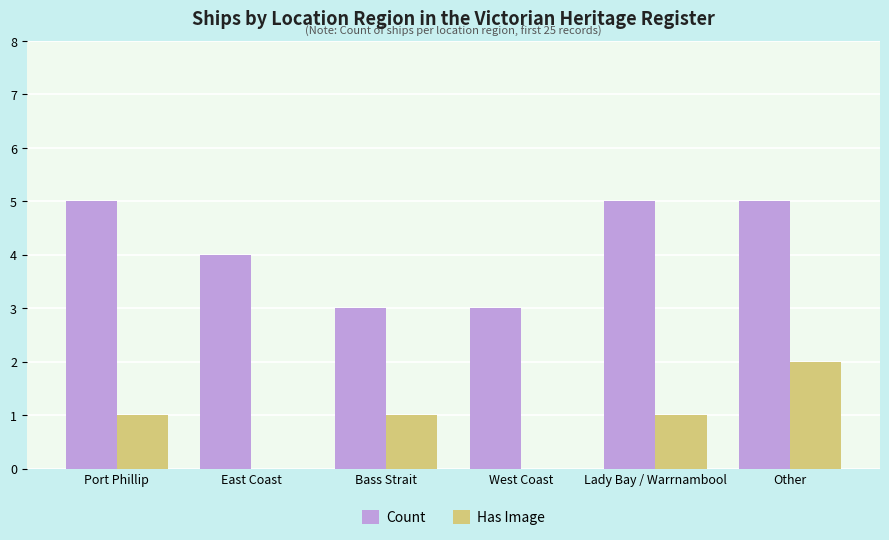

Is it true that Count equals 1 at Port Phillip?

False